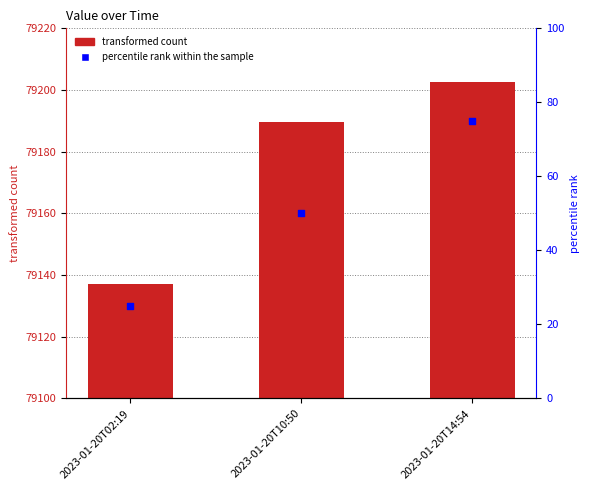

Which series has the largest total across all categories?

value